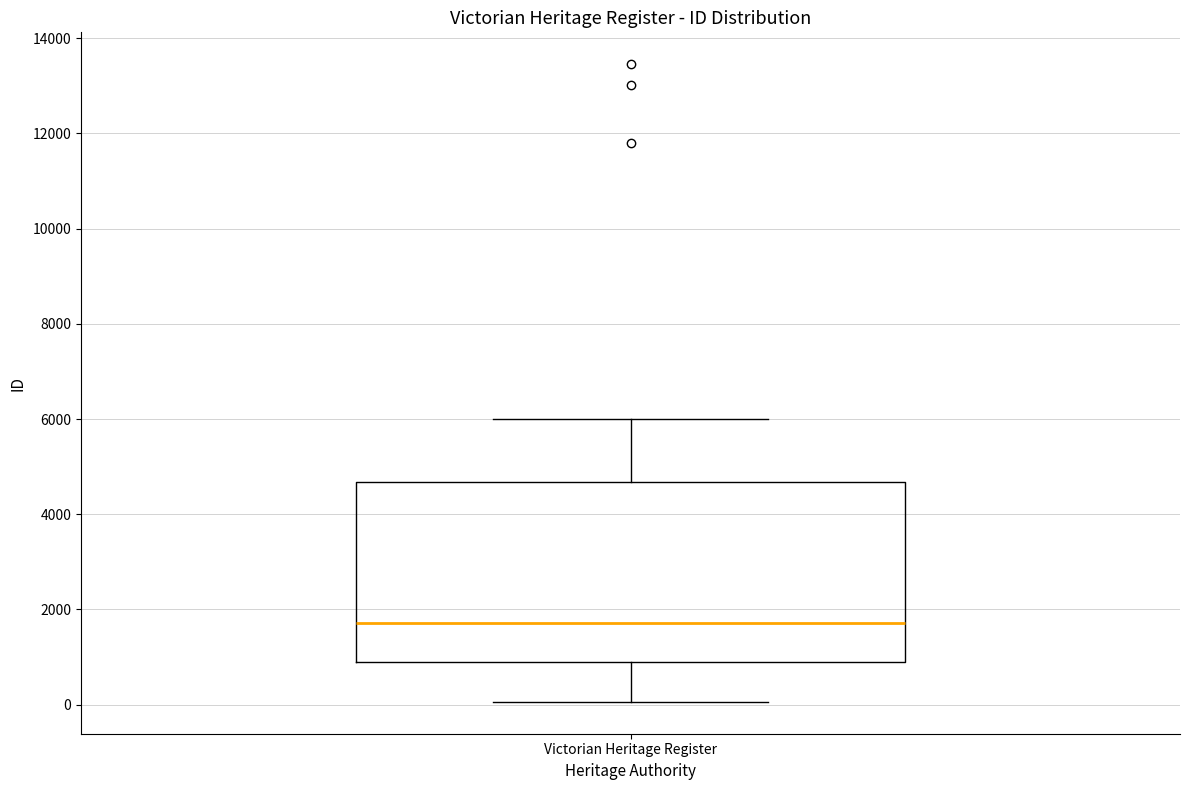

Transcribe this box plot: give where the median line is, the range the box spans, and where the two whiskers end, as read against the y-axis. The values are not printed on the chart, so give them approximately, as read against the axis.

median 1800, box 800 to 4600, whiskers 0 to 6000